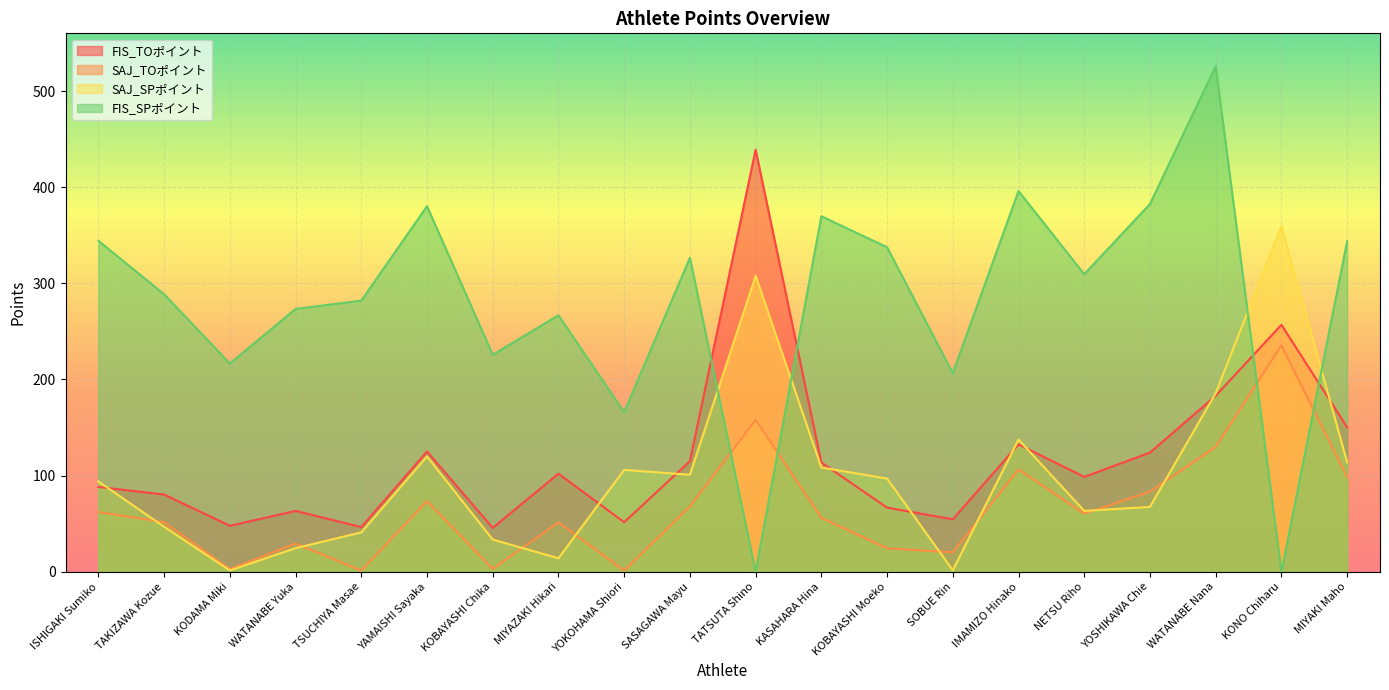

True or false: FIS_SPポイント has a value of 76.8 at YOKOHAMA Shiori.

False